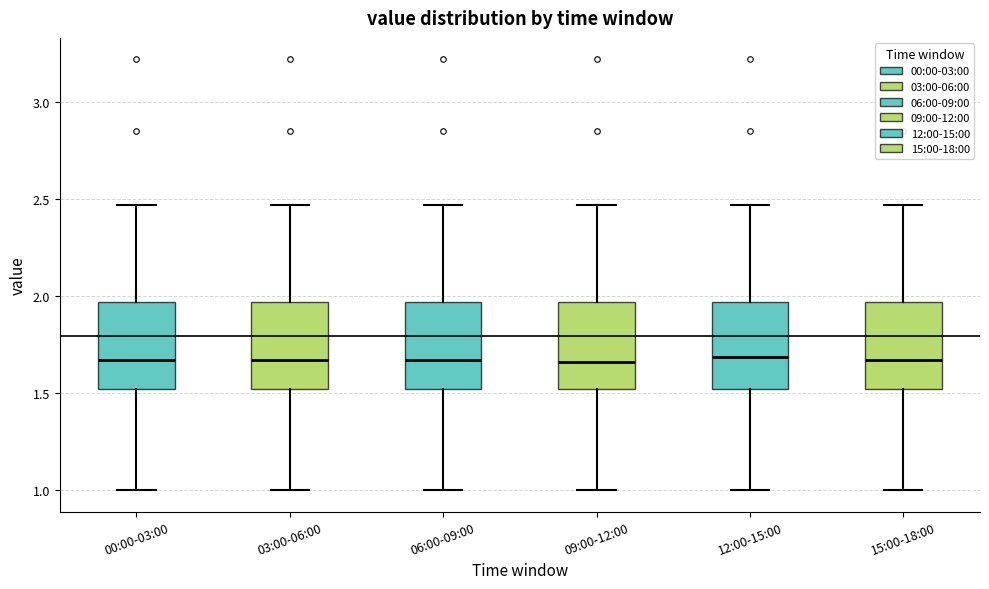

Reading left to right, read every box against the y-axis: the position of its median line, the range the box covers, and the ends of its whiskers. The values are not printed on the chart, so give them approximately, as read against the axis.

00:00-03:00: median 1.65, box 1.50 to 1.95, whiskers 1.00 to 2.45
03:00-06:00: median 1.65, box 1.50 to 1.95, whiskers 1.00 to 2.45
06:00-09:00: median 1.65, box 1.50 to 1.95, whiskers 1.00 to 2.45
09:00-12:00: median 1.65, box 1.50 to 1.95, whiskers 1.00 to 2.45
12:00-15:00: median 1.70, box 1.50 to 1.95, whiskers 1.00 to 2.45
15:00-18:00: median 1.65, box 1.50 to 1.95, whiskers 1.00 to 2.45